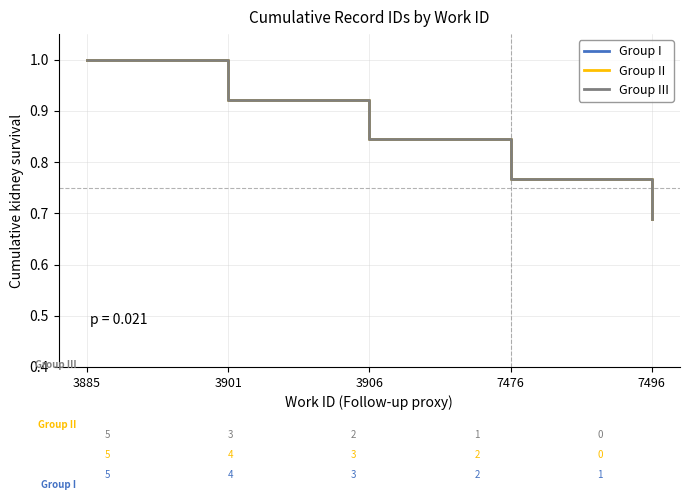

Does the chart display data point markers on the line(s)?

No